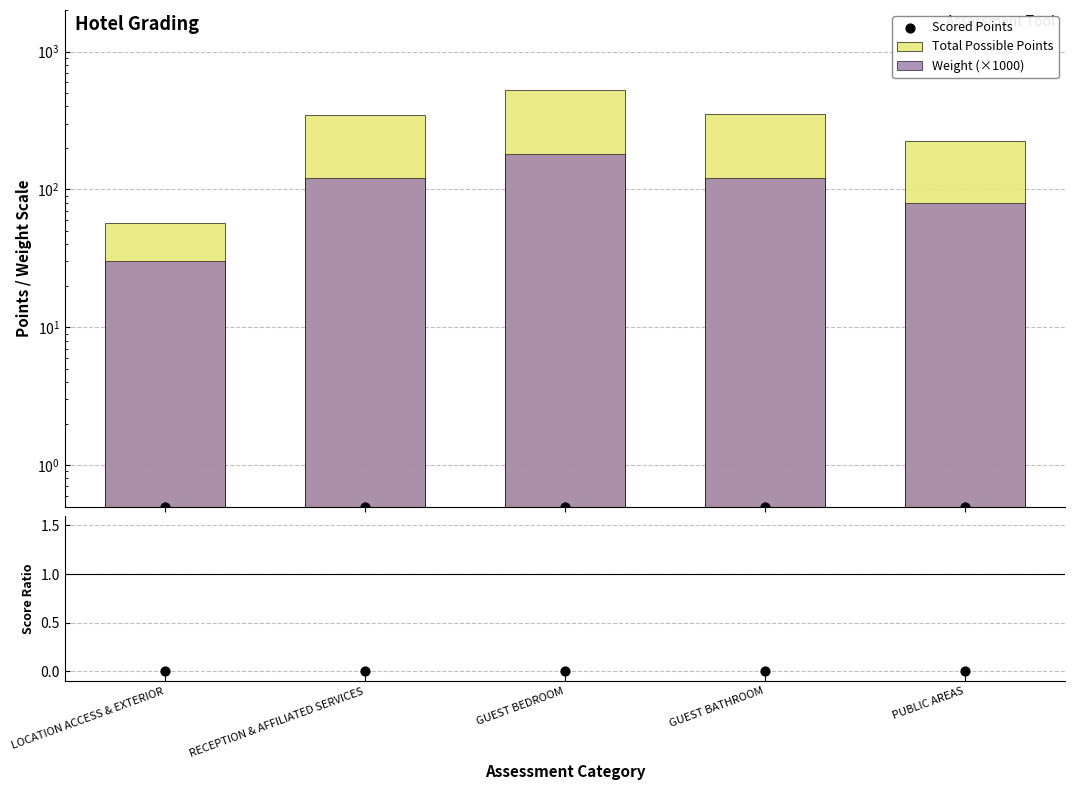

Which series has the largest total across all categories?

Total Possible Points